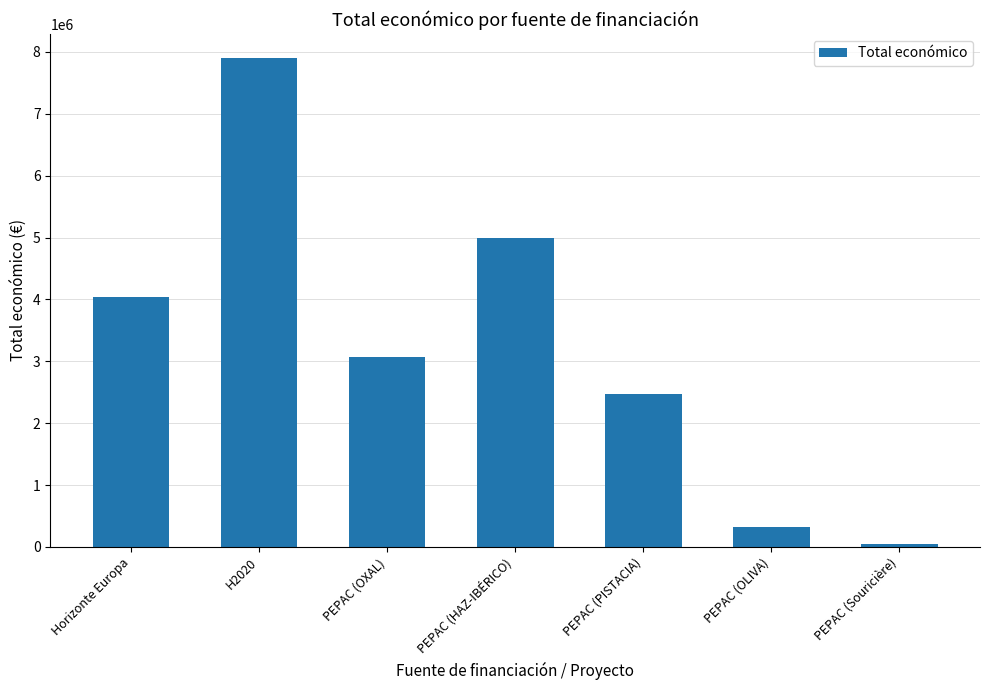

At which label is the value closest to 3972576?

Horizonte Europa